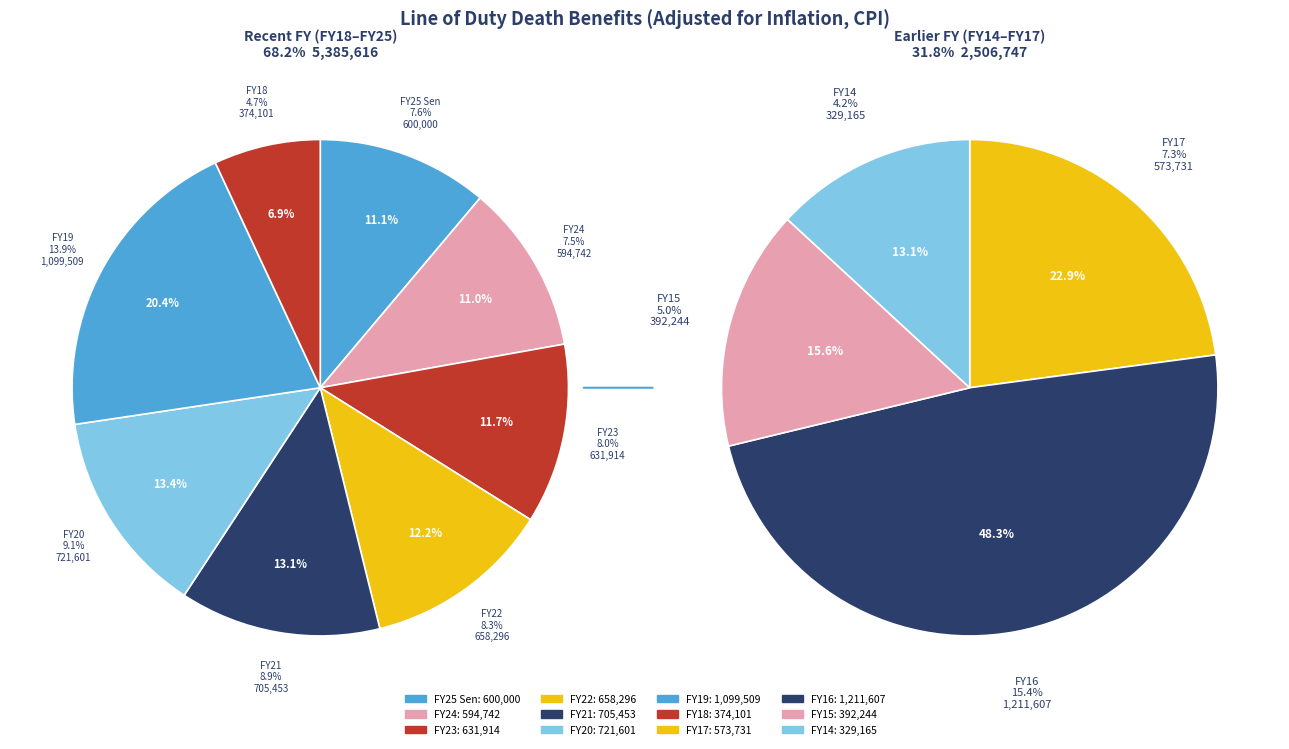

What is the largest slice in the pie chart?

FY16